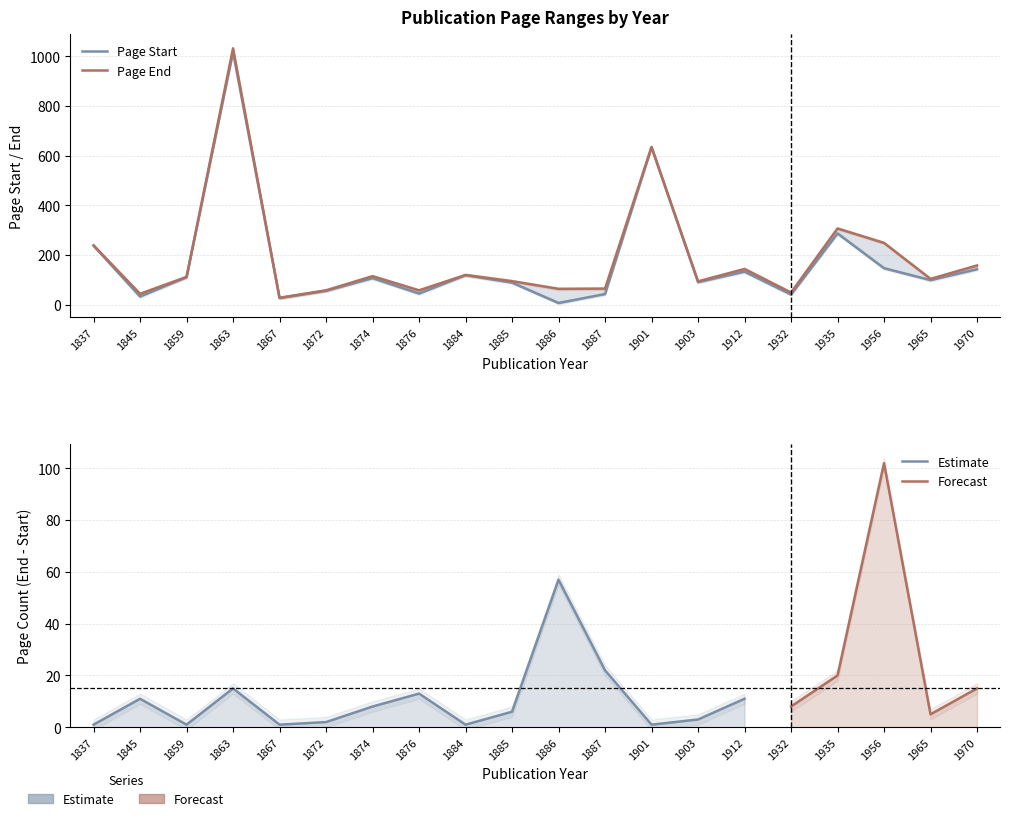

Which series changed the most between 1885 and 1887?

Page Start